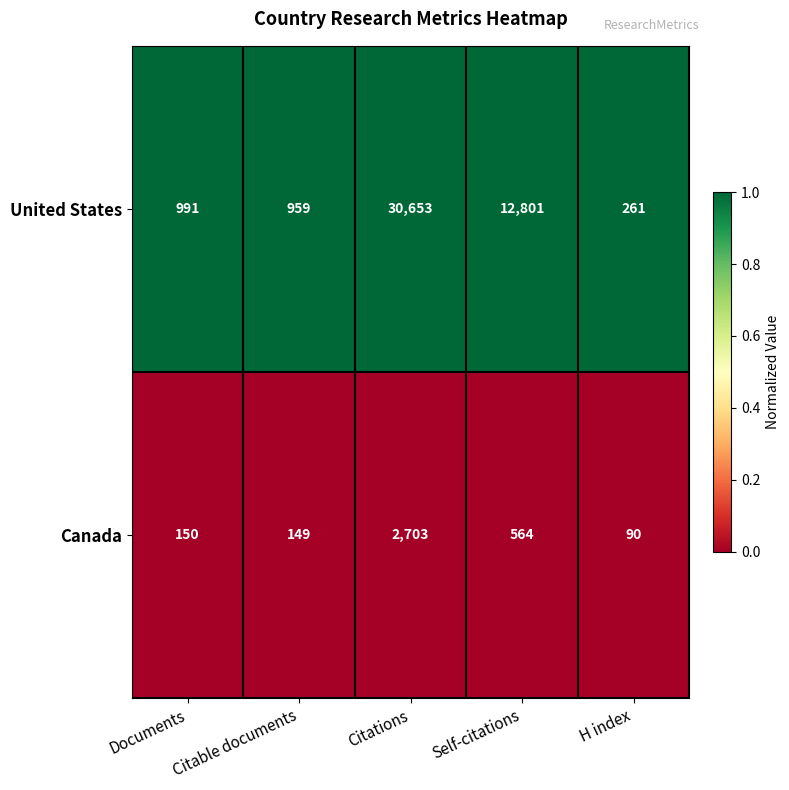

What is the sum of all United States values?

45665